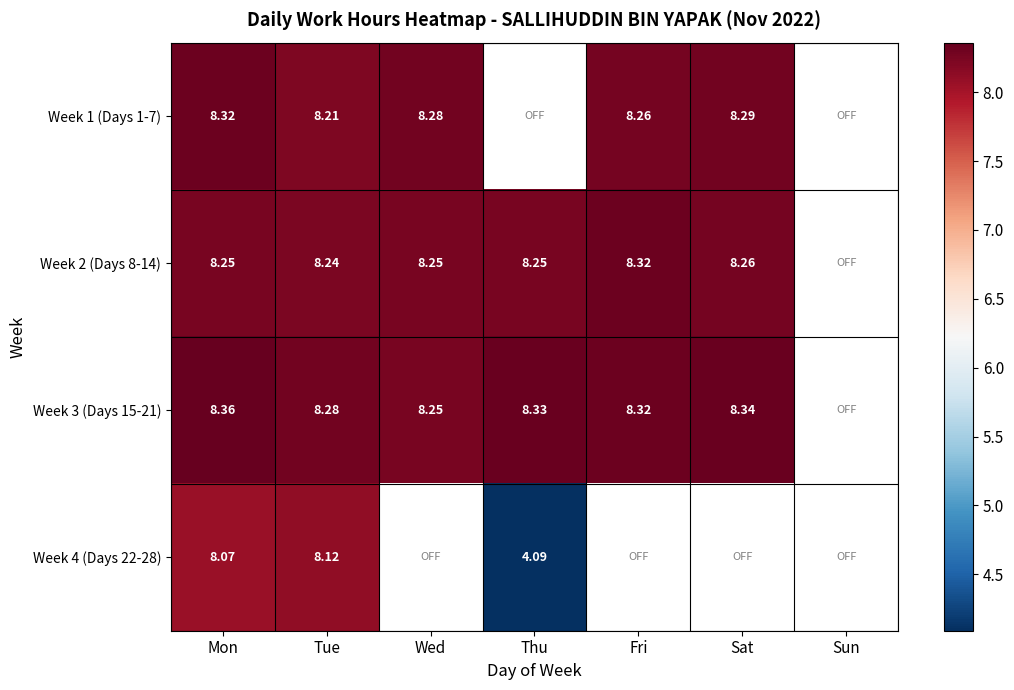

How many distinct data groups are displayed?

4